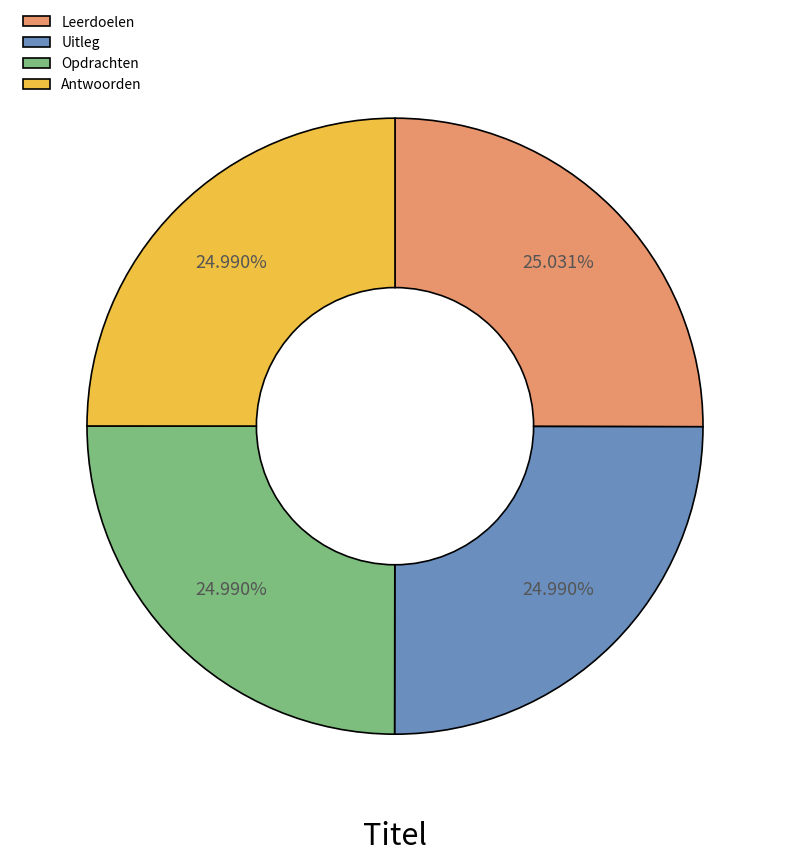

Is it true that Uitleg is 31% of the pie?

False